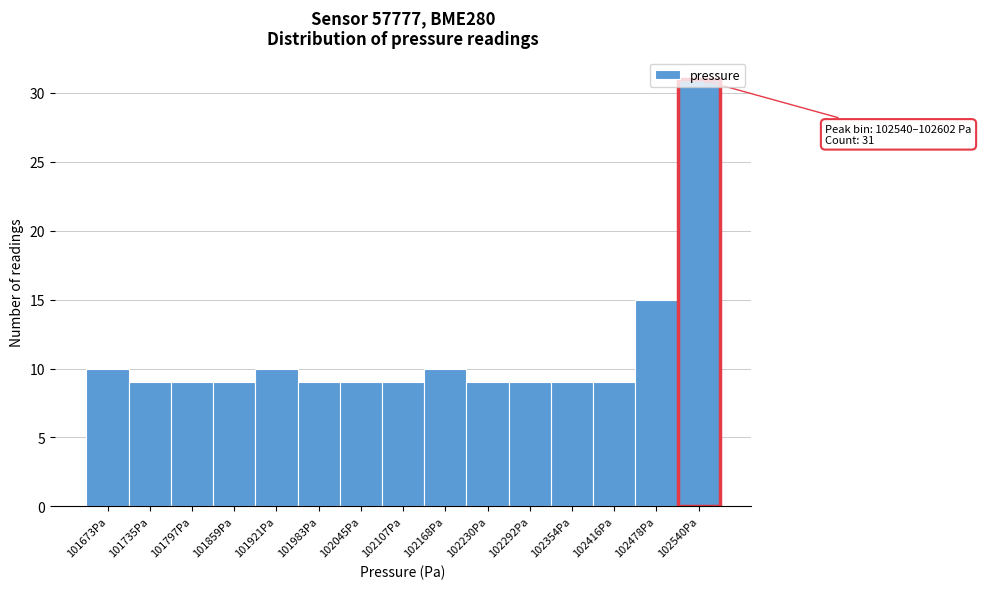

What is the difference between the maximum and second lowest values?

22